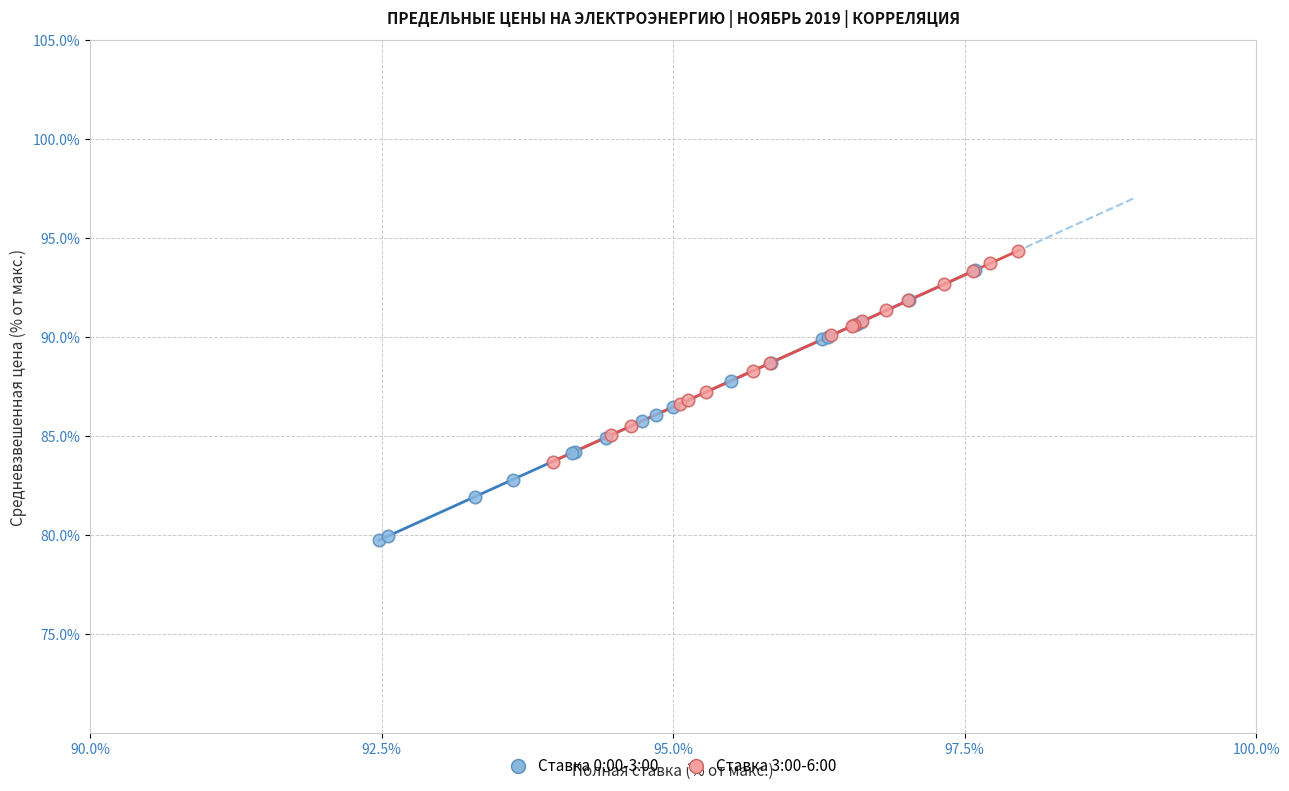

Which series has the largest Y range (max minus min)?

Ставка 0:00-3:00